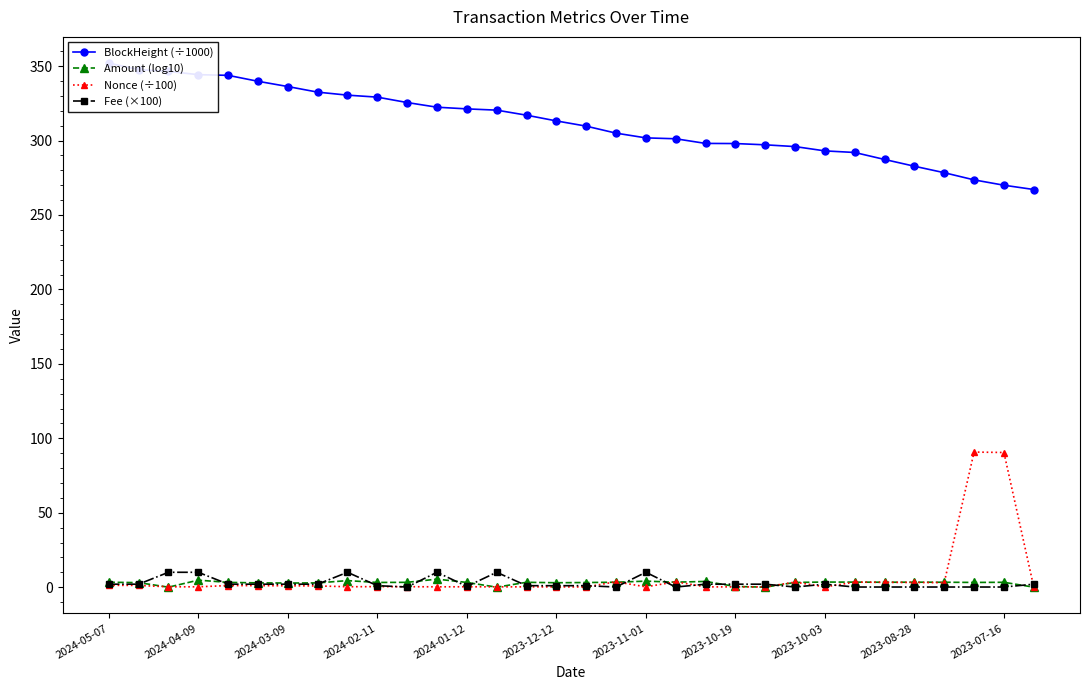

The Nonce (÷100) series shows 128.8 at 2023-07-16. True or false?

False